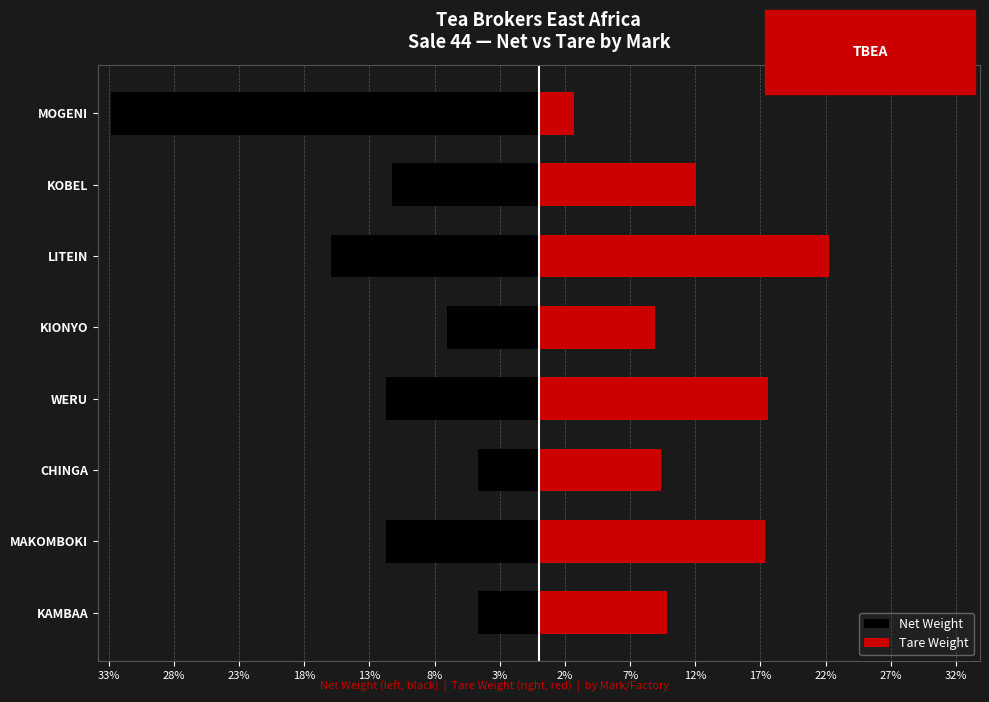

The Tare Weight series shows 31.1 at LITEIN. True or false?

False